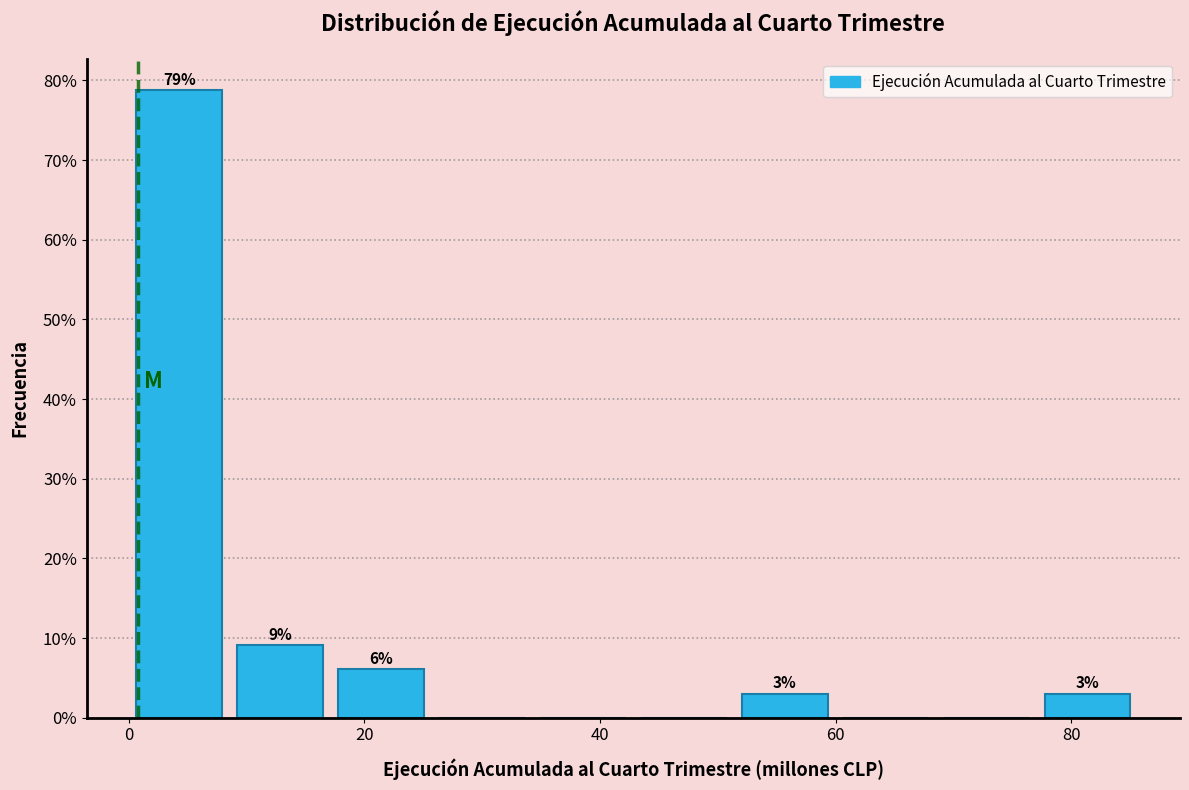

Which range on the x-axis has the tallest bar?

0 to 8